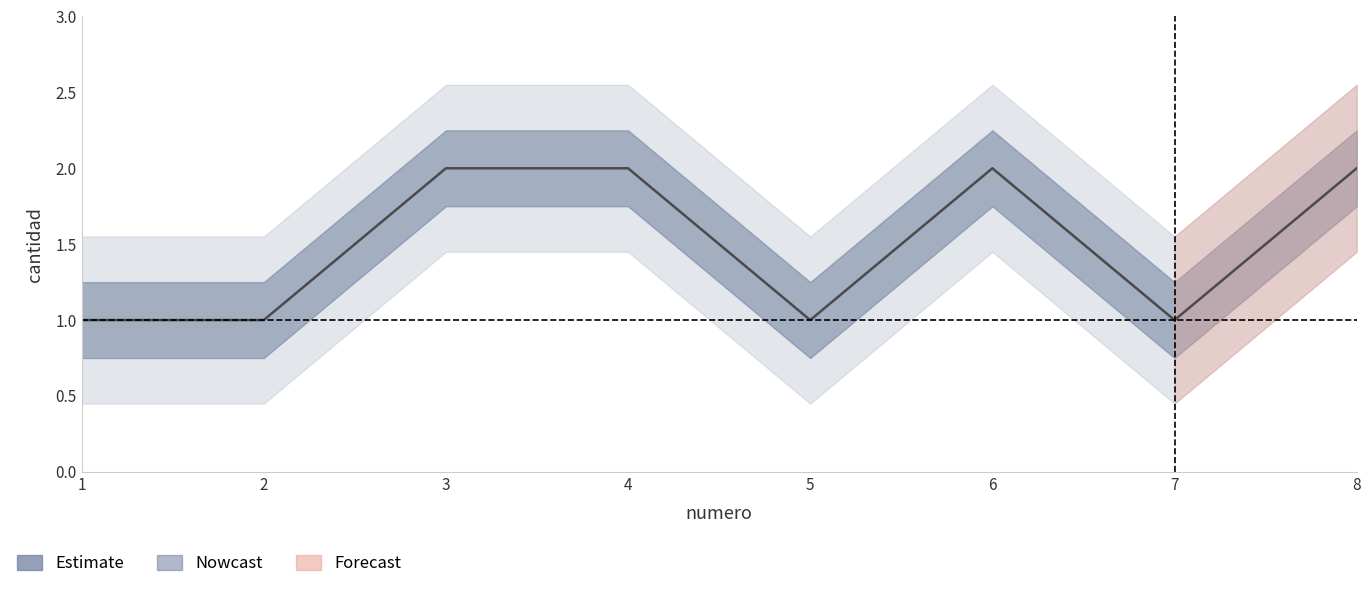

What is the greatest value displayed?

2